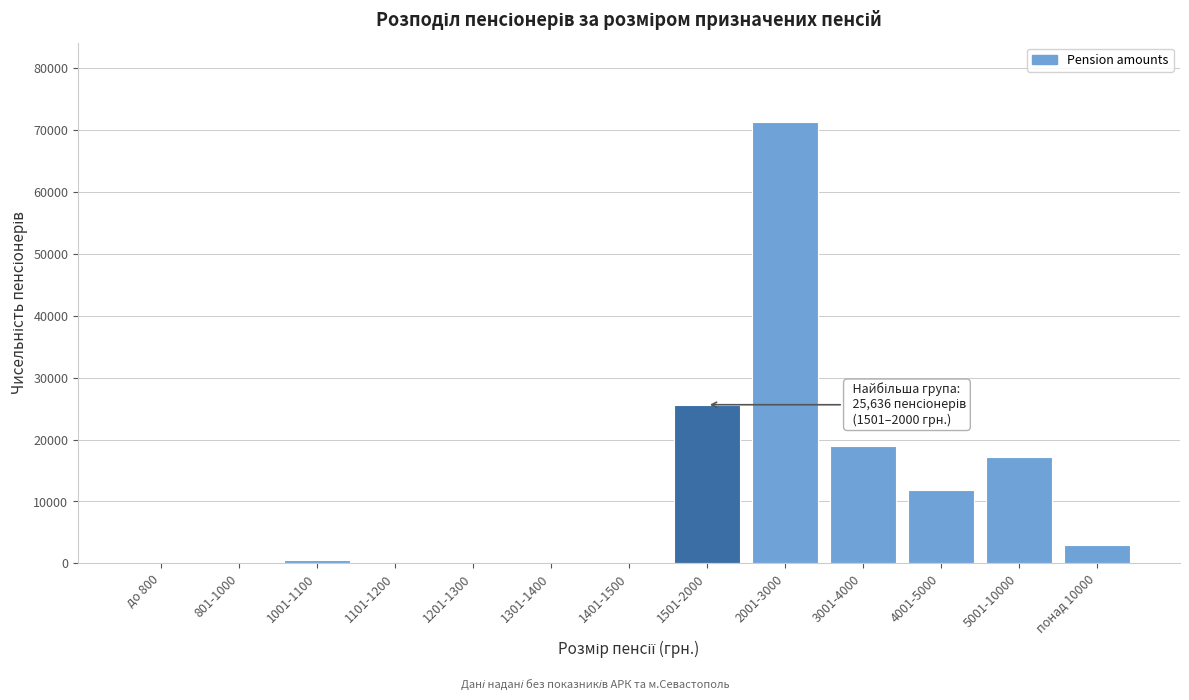

Which has a higher value, понад 10000 or 5001-10000?

5001-10000